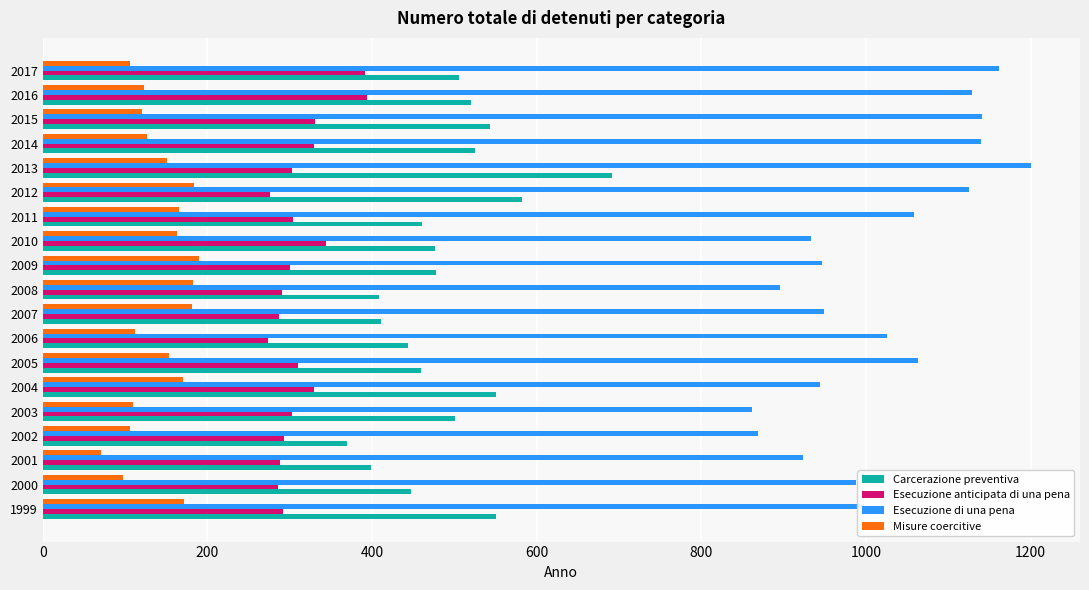

At which category does the chart reach its minimum across all series?

2001